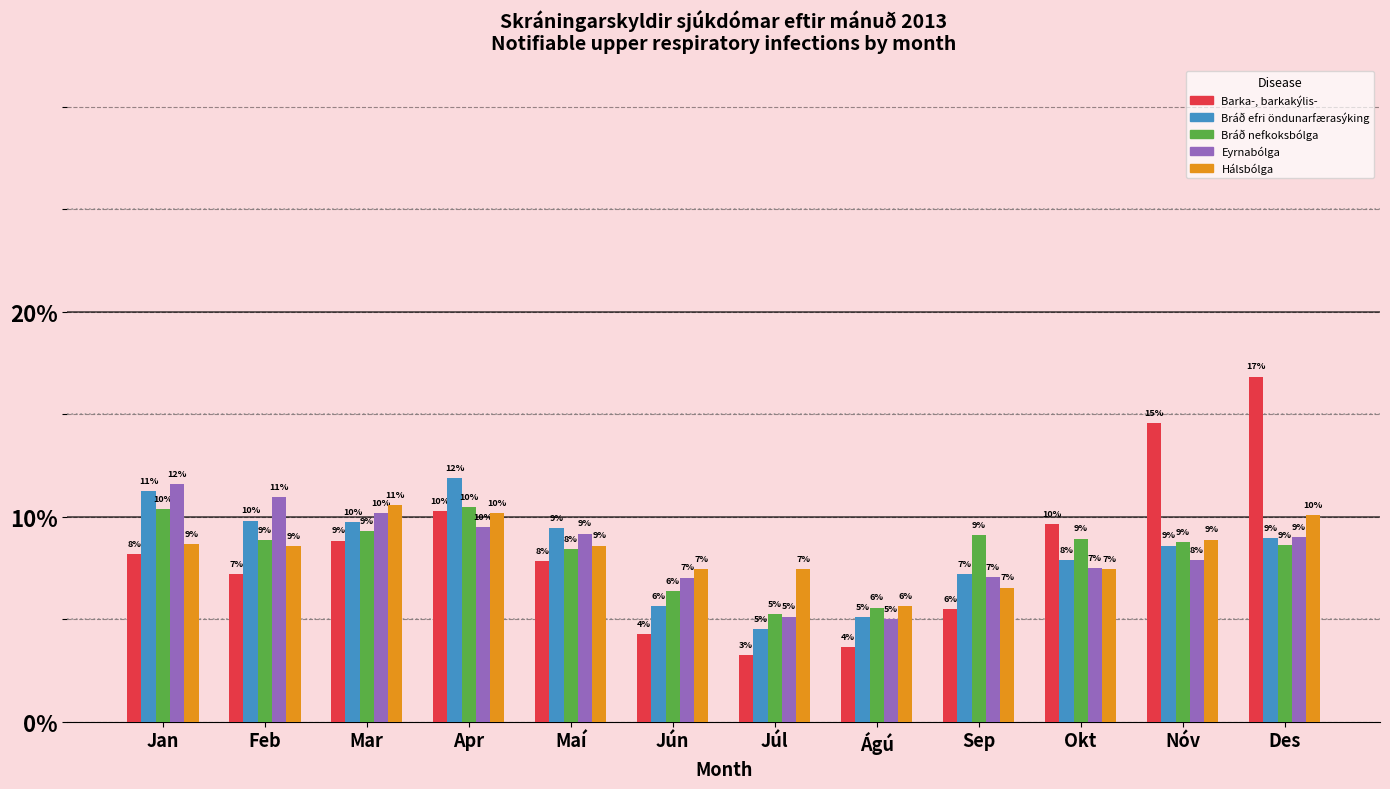

Which series has the largest range (max minus min)?

Barka-, barkakýlis-